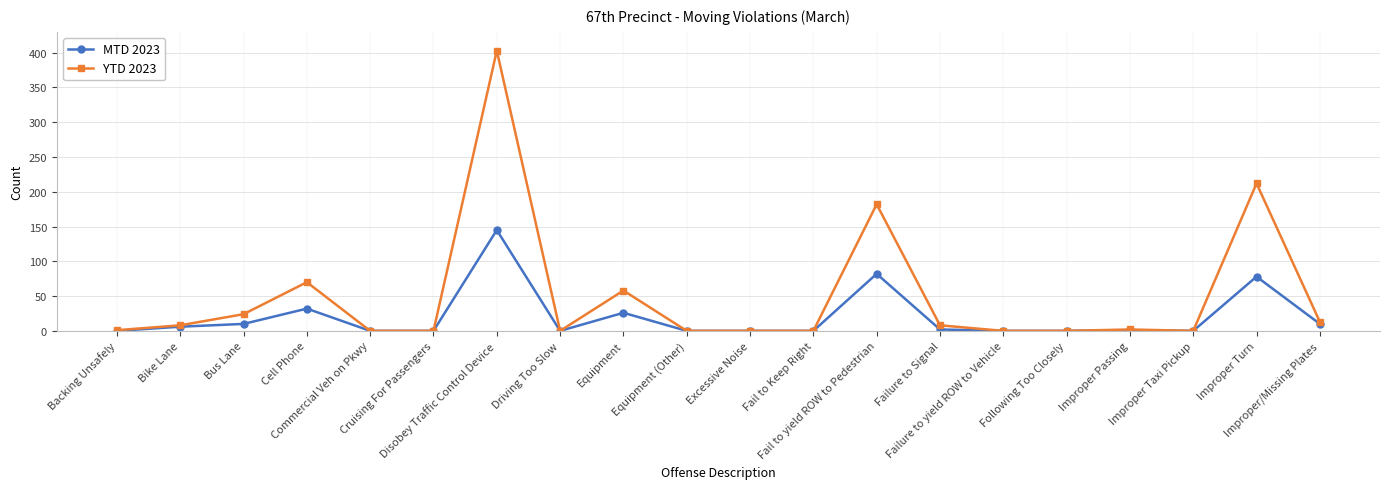

List the series in order of their peak value, highest first.

YTD 2023, MTD 2023